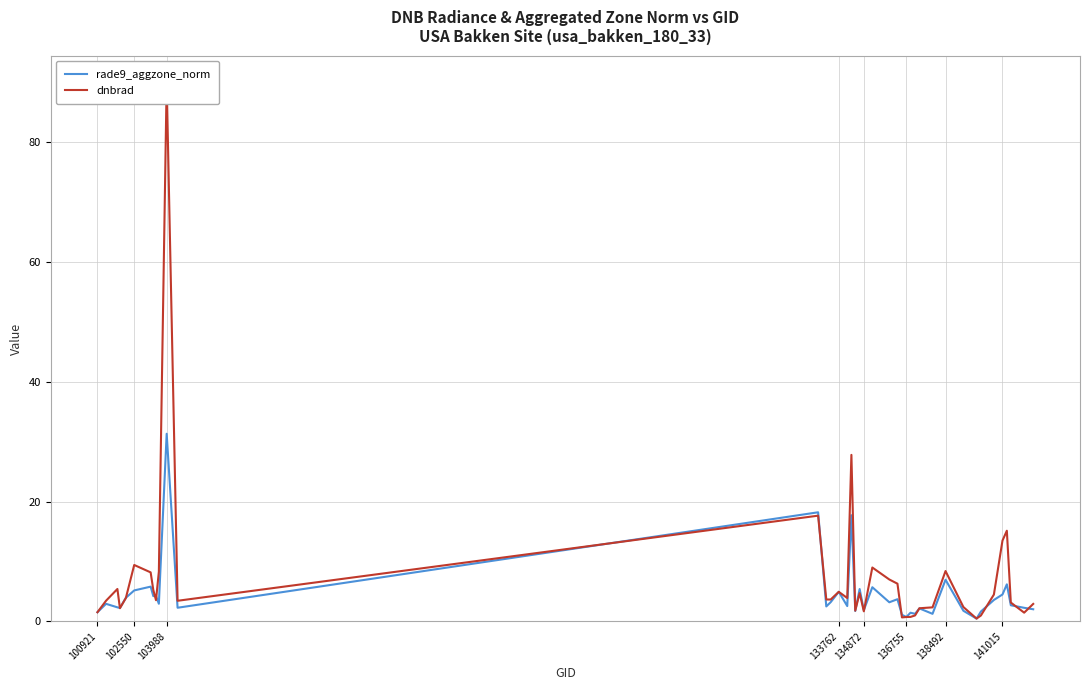

Which series has the widest spread of values?

dnbrad